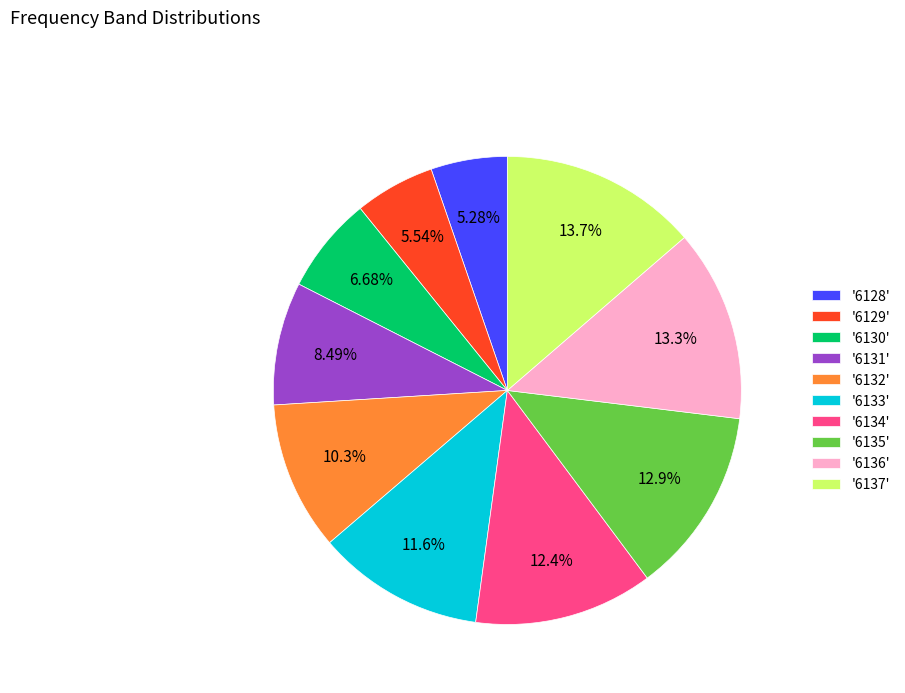

Is there a majority slice in this chart?

No